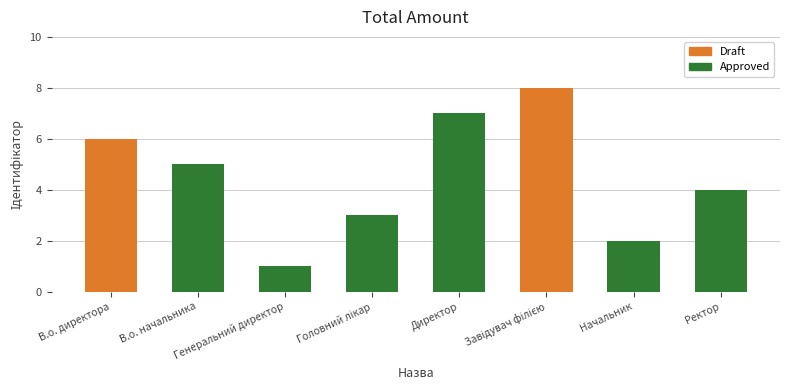

What is the difference between the maximum and minimum values?

7